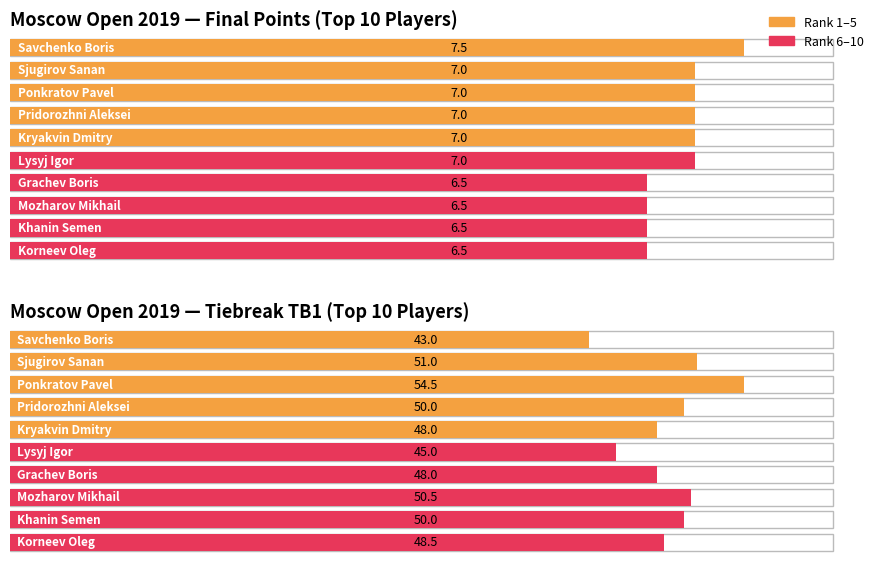

List the series in order of their overall mean, highest first.

TB1, Points